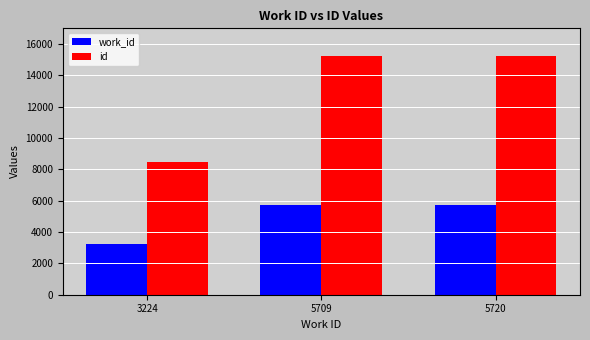

What is the total value across all series at 5709?

20946